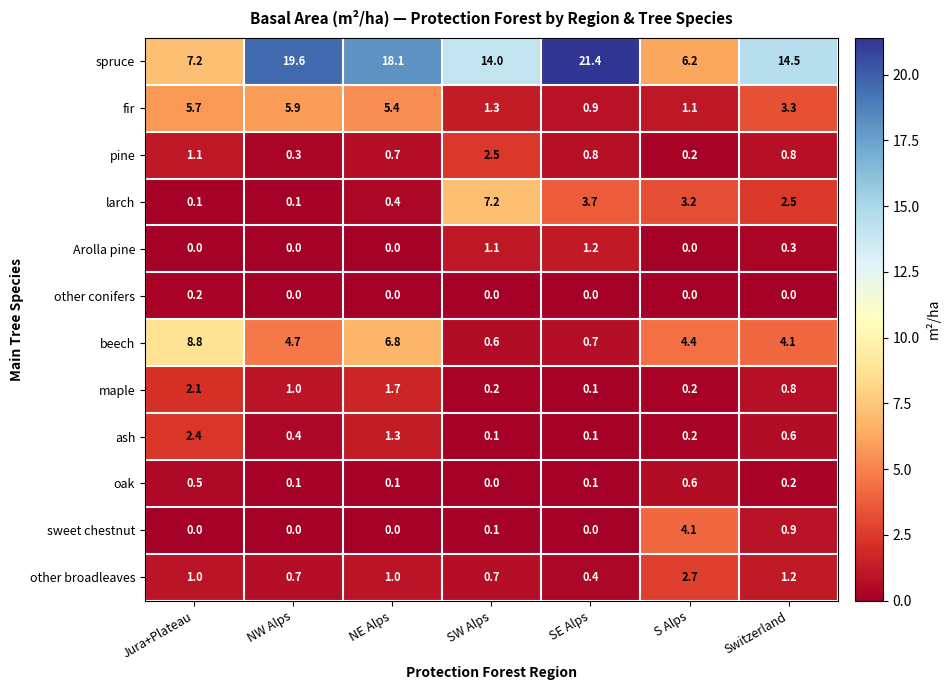

True or false: sweet chestnut has a value of 6.7 at S Alps.

False